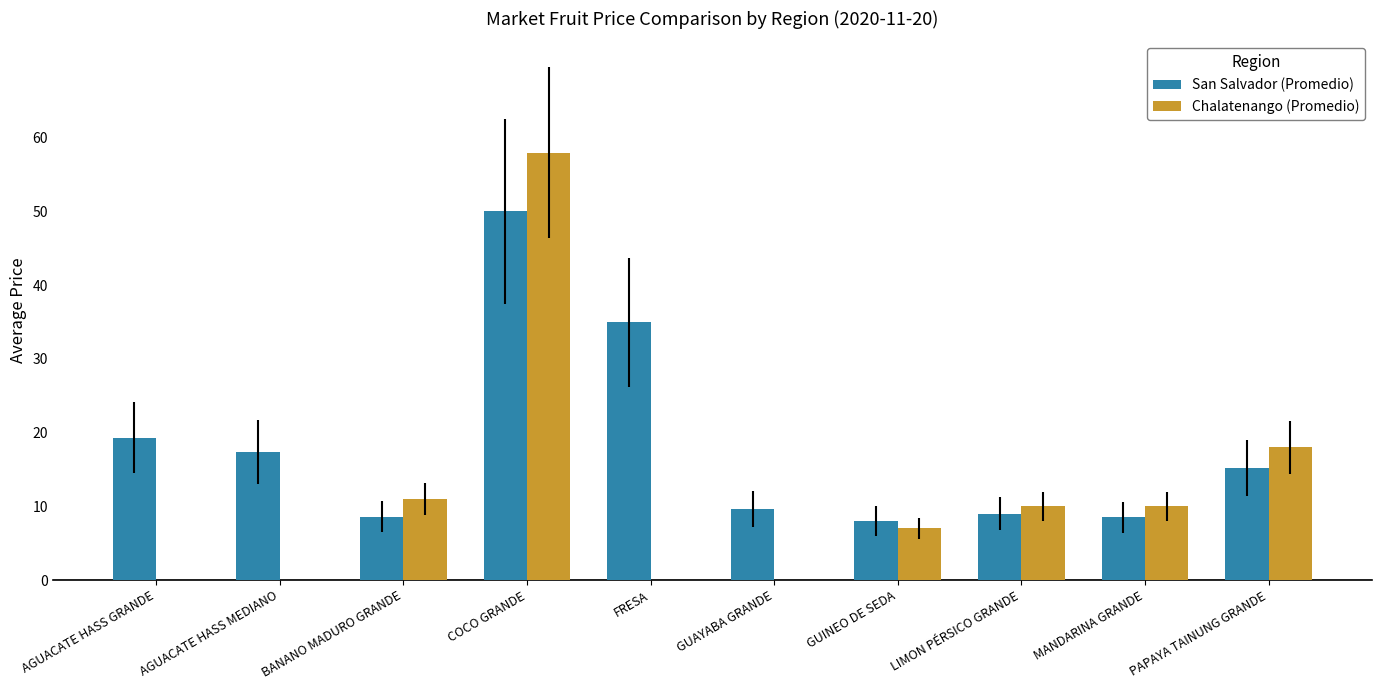

Which series has the largest total across all categories?

San Salvador (Promedio)